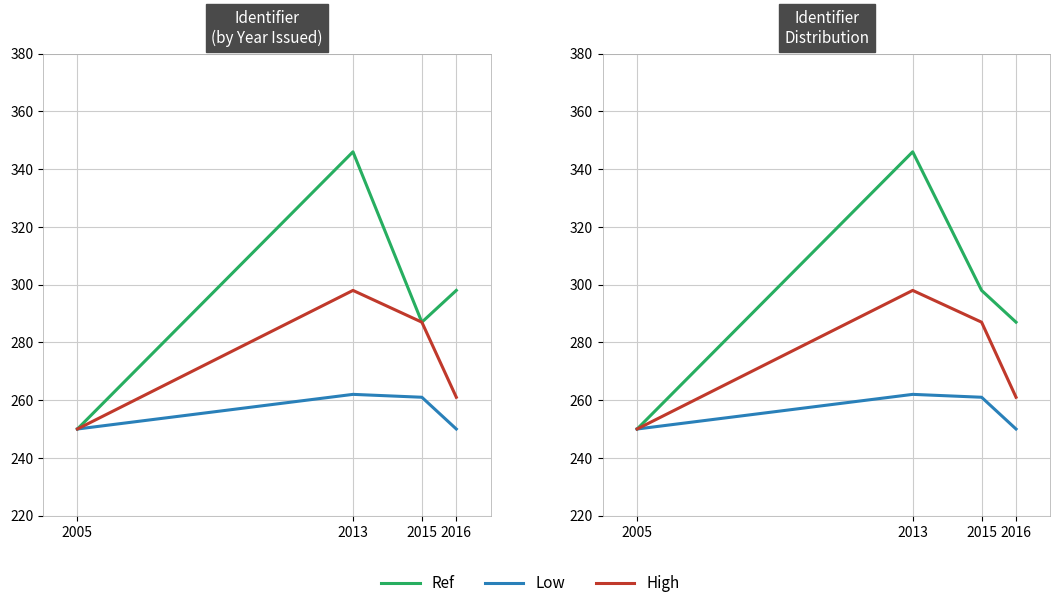

Where is Low nearest to the value 256?

2015